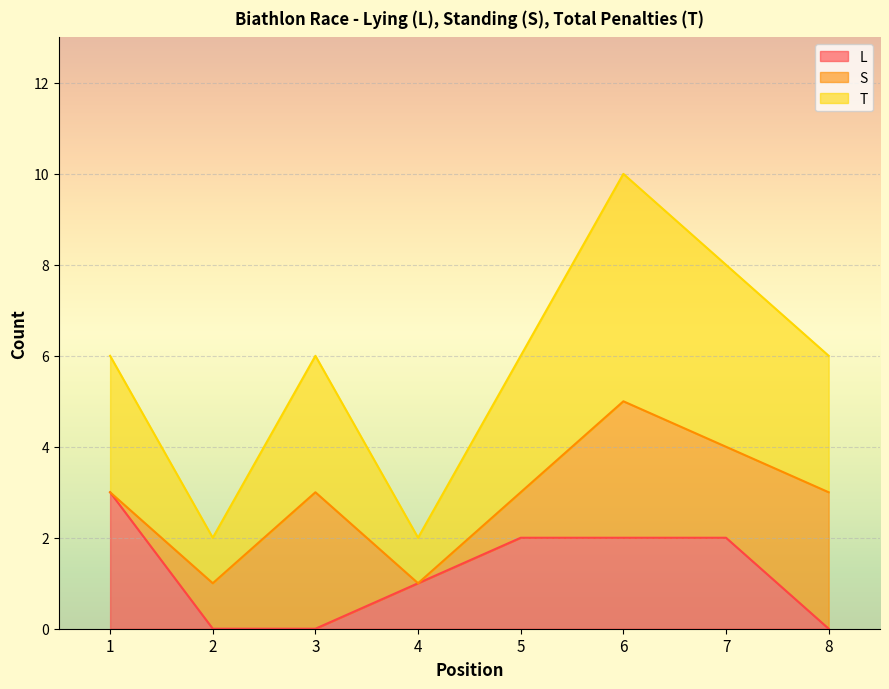

What is the total value across all series at 7?

8